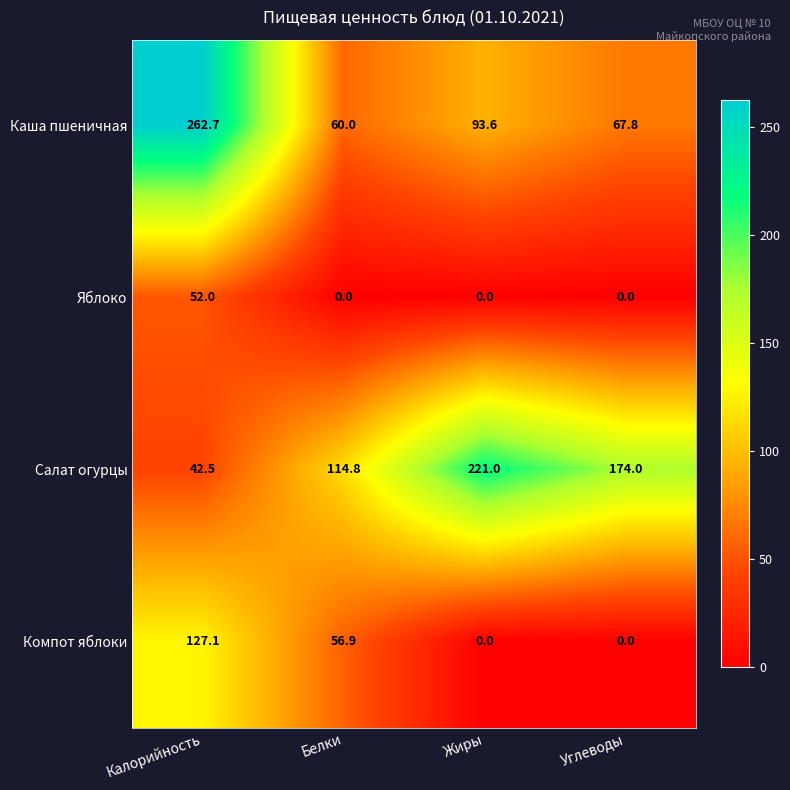

What is the difference between the Салат огурцы values at Белки and Жиры?

106.2